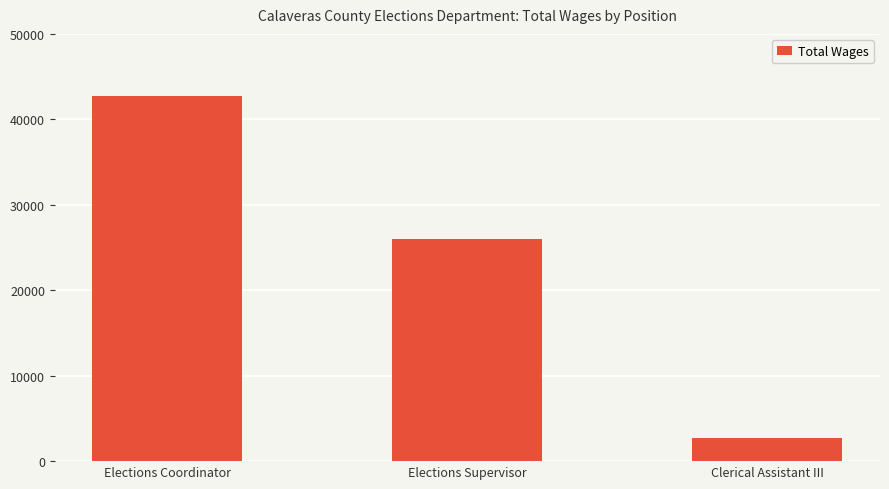

What is the label of the 3rd bar from the right?

Elections Coordinator